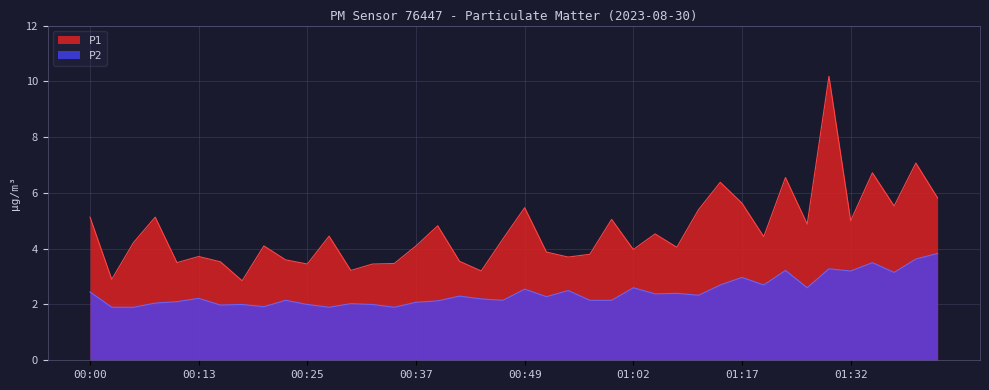

Which has a higher value, 01:06 or 00:10?

01:06